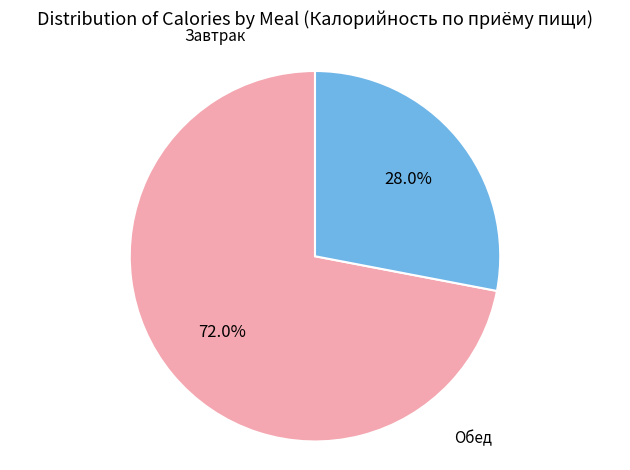

Is there a majority slice in this chart?

Yes